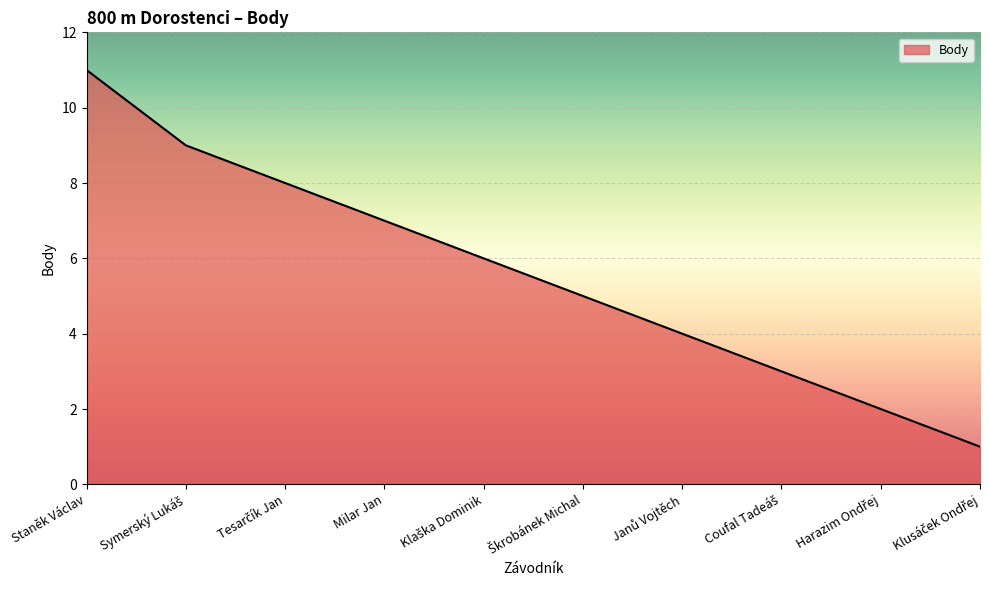

At which label does the data first exceed 6?

Staněk Václav